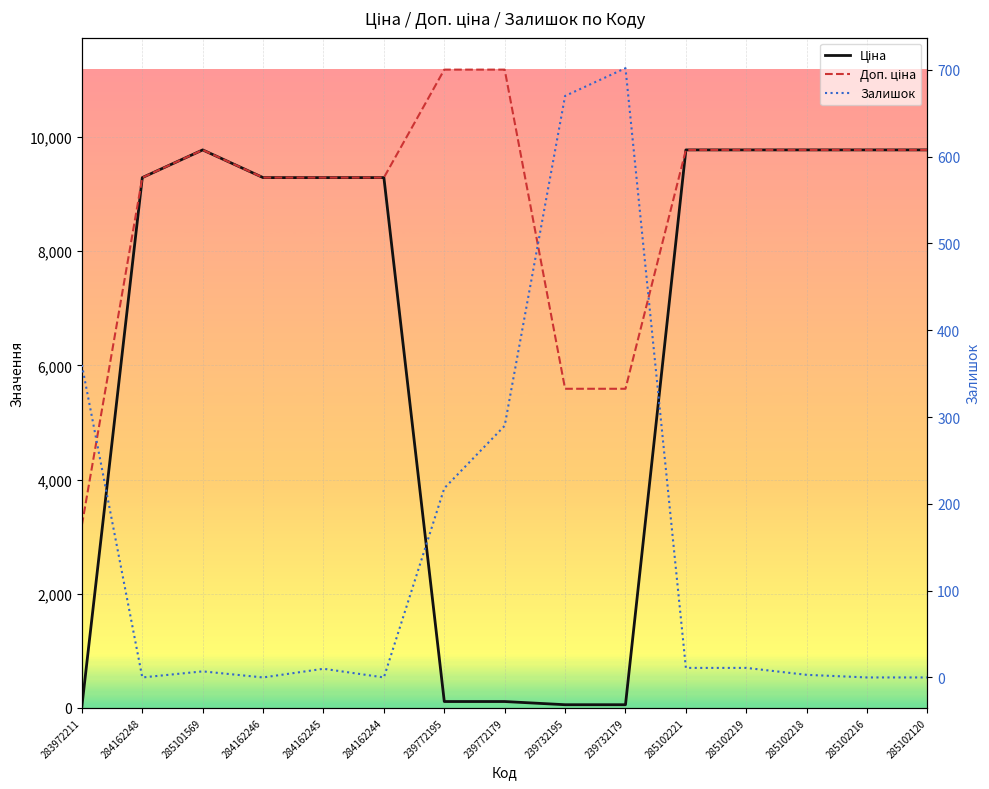

How many values in Залишок are above zero?

10